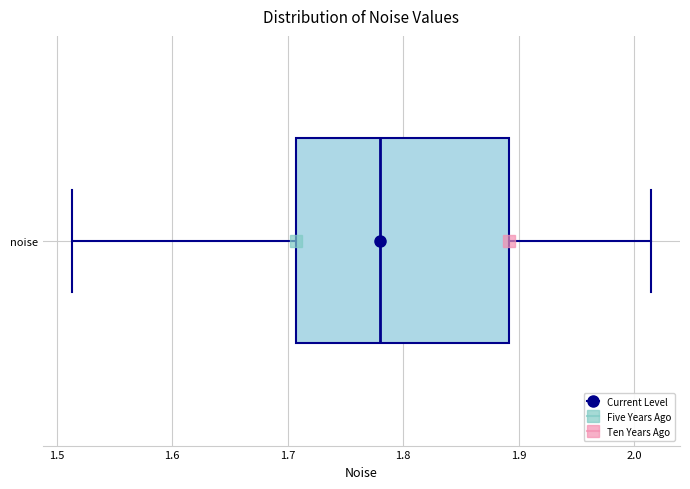

Where does the left whisker of the box for noise end on the x-axis? The values are not printed on the chart, so give them approximately, as read against the axis.

1.51